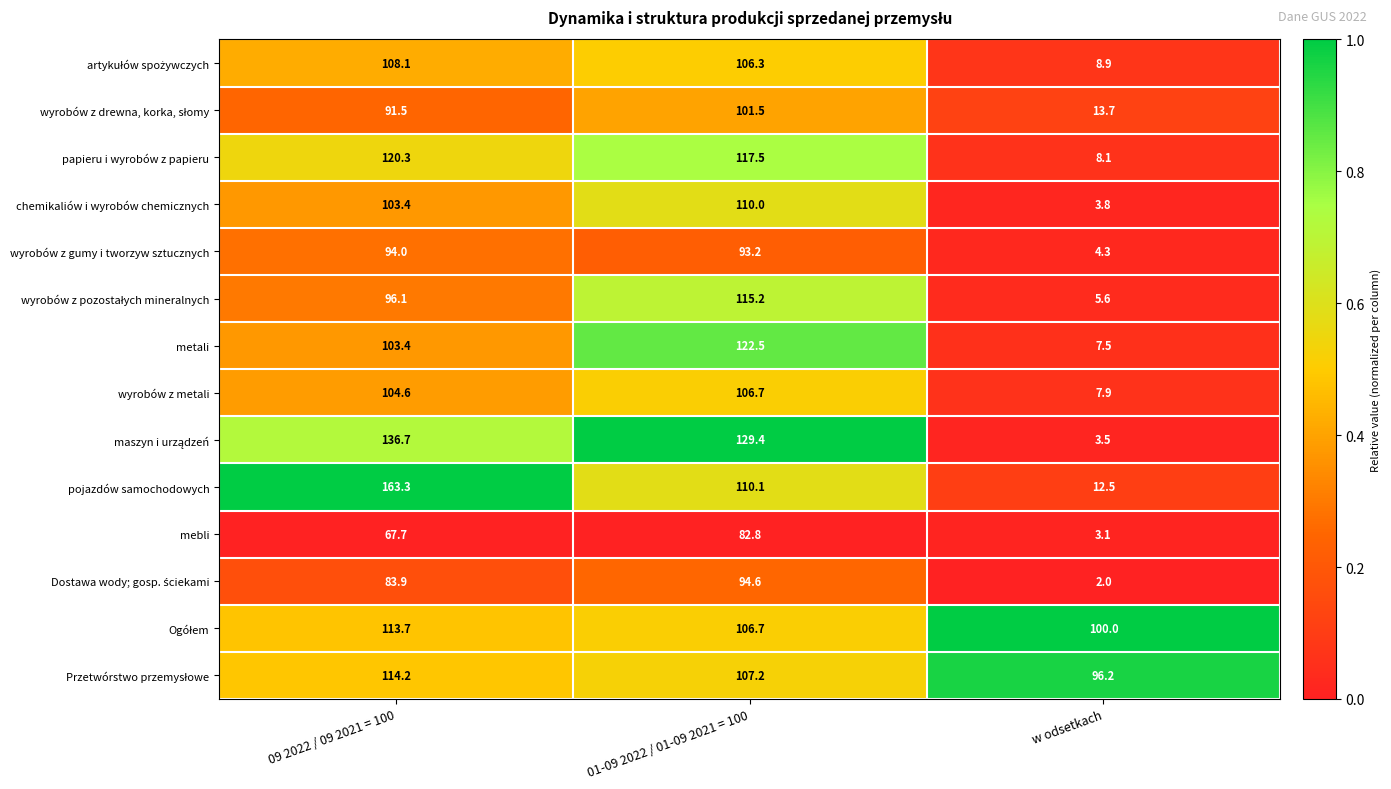

True or false: metali has a value of 122.5 at 01-09 2022 / 01-09 2021 = 100.

True